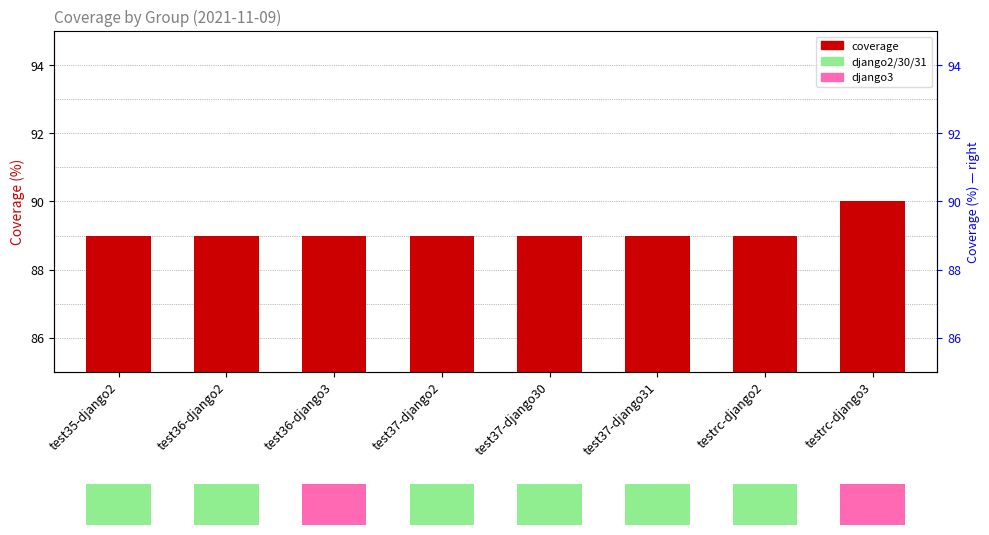

Reading left to right, extract all data points from this chart.

89	89	89	89	89	89	89	90